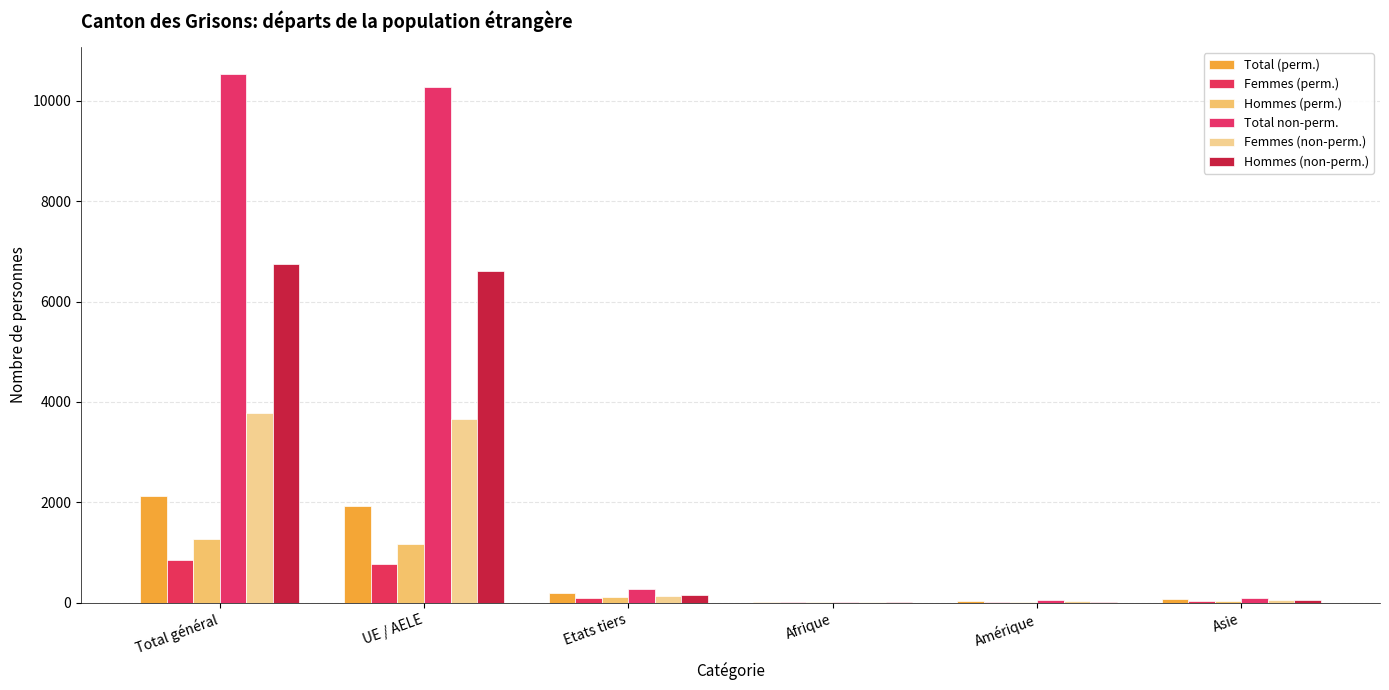

Reading right to left, list all the values displayed in this chart.

Total (perm.): 64	29	10	198	1929	2127
Femmes (perm.): 37	13	5	89	761	850
Hommes (perm.): 27	16	5	109	1168	1277
Total non-perm.: 99	61	16	274	10272	10546
Femmes (non-perm.): 52	39	10	128	3662	3790
Hommes (non-perm.): 47	22	6	146	6610	6756